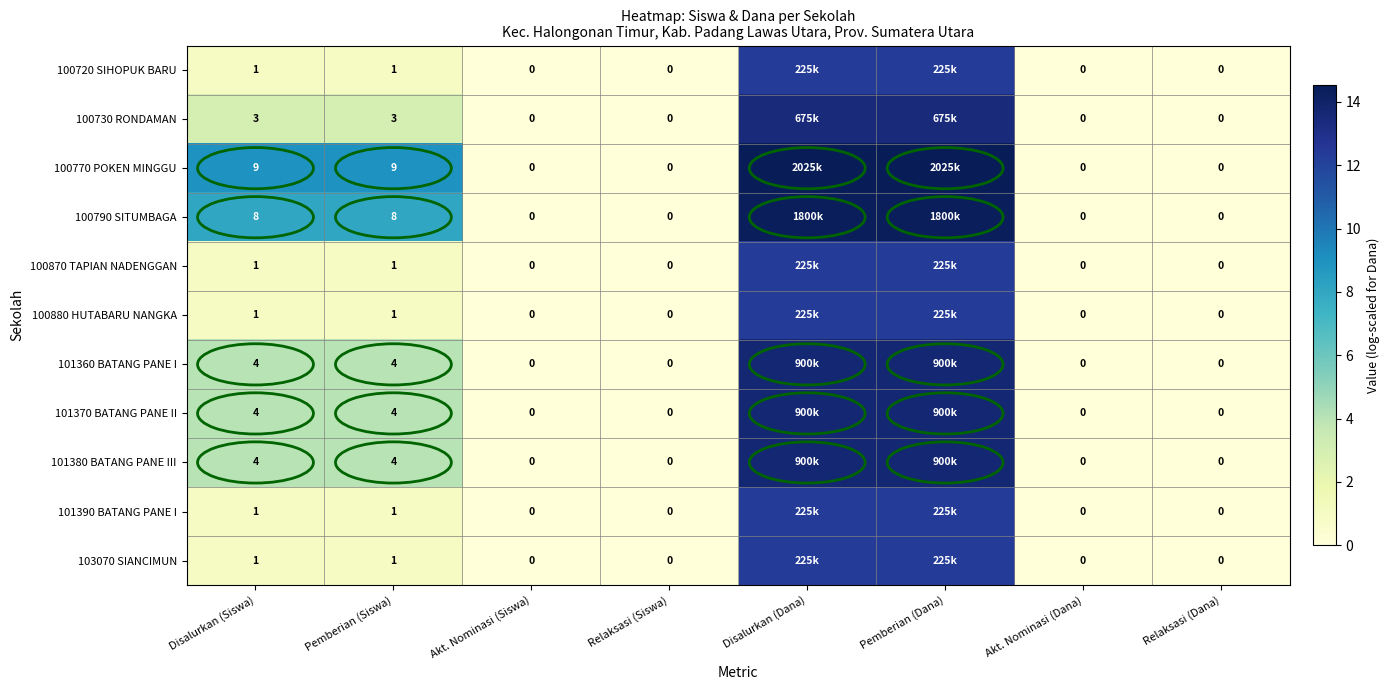

At how many categories does at least one series exceed 0?

4